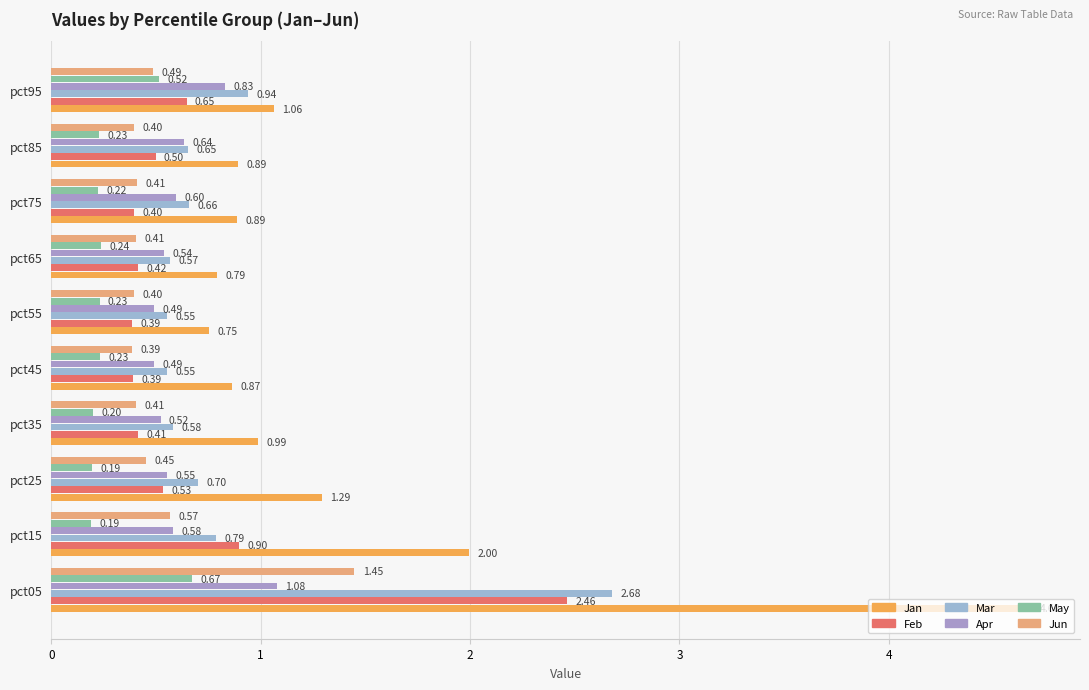

What is the value of the Mar bar at the 5th from the left?

0.6